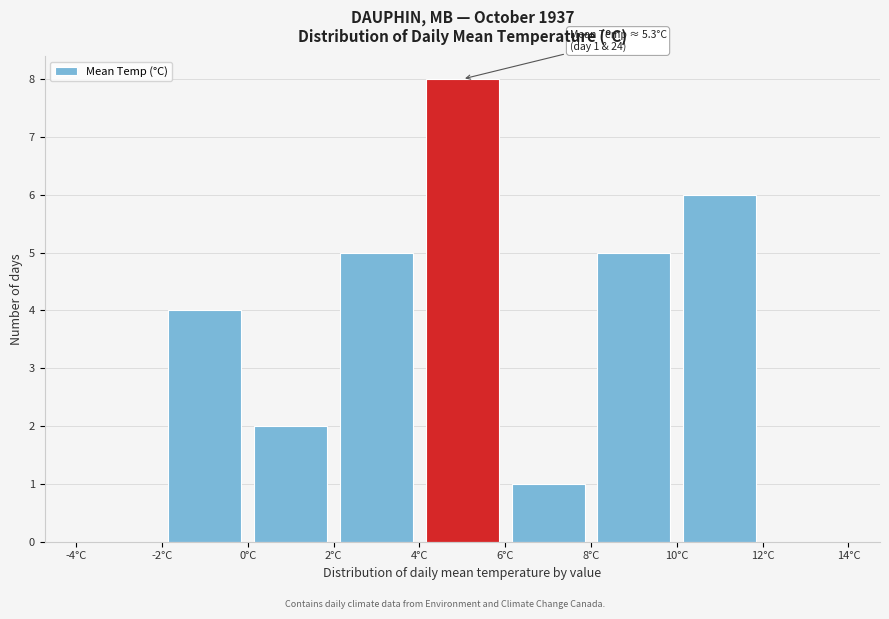

Which range on the x-axis has the tallest bar?

4 to 6